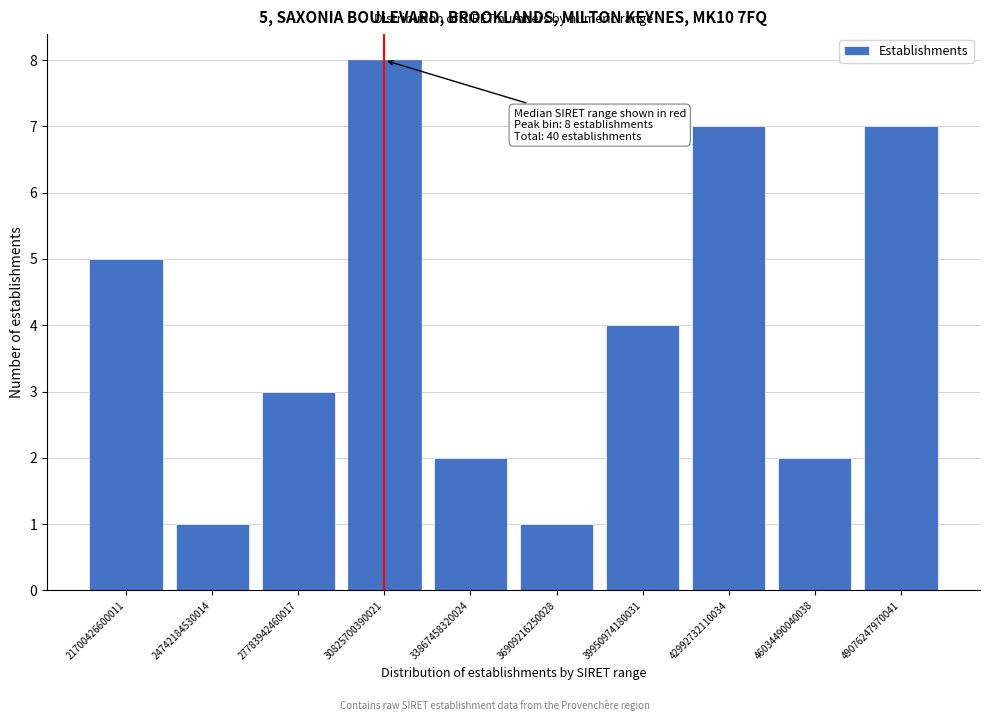

Reading left to right, what are all the values shown in this chart?

21700426600011=5	24742184530014=1	27783942460017=3	30825700390021=8	33867458320024=2	36909216250028=1	39950974180031=4	42992732110034=7	46034490040038=2	49076247970041=7